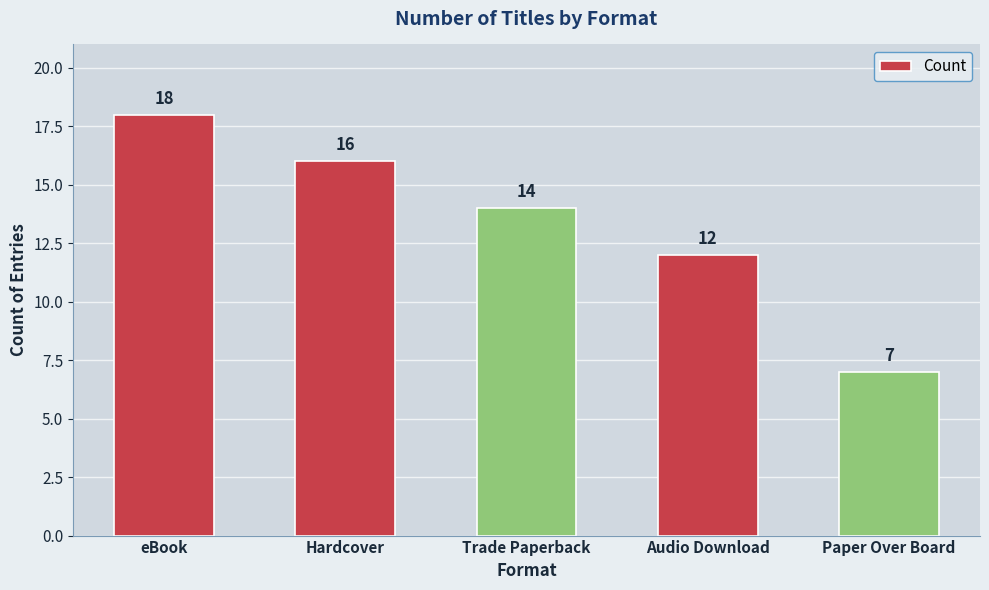

What is the smallest value displayed?

7